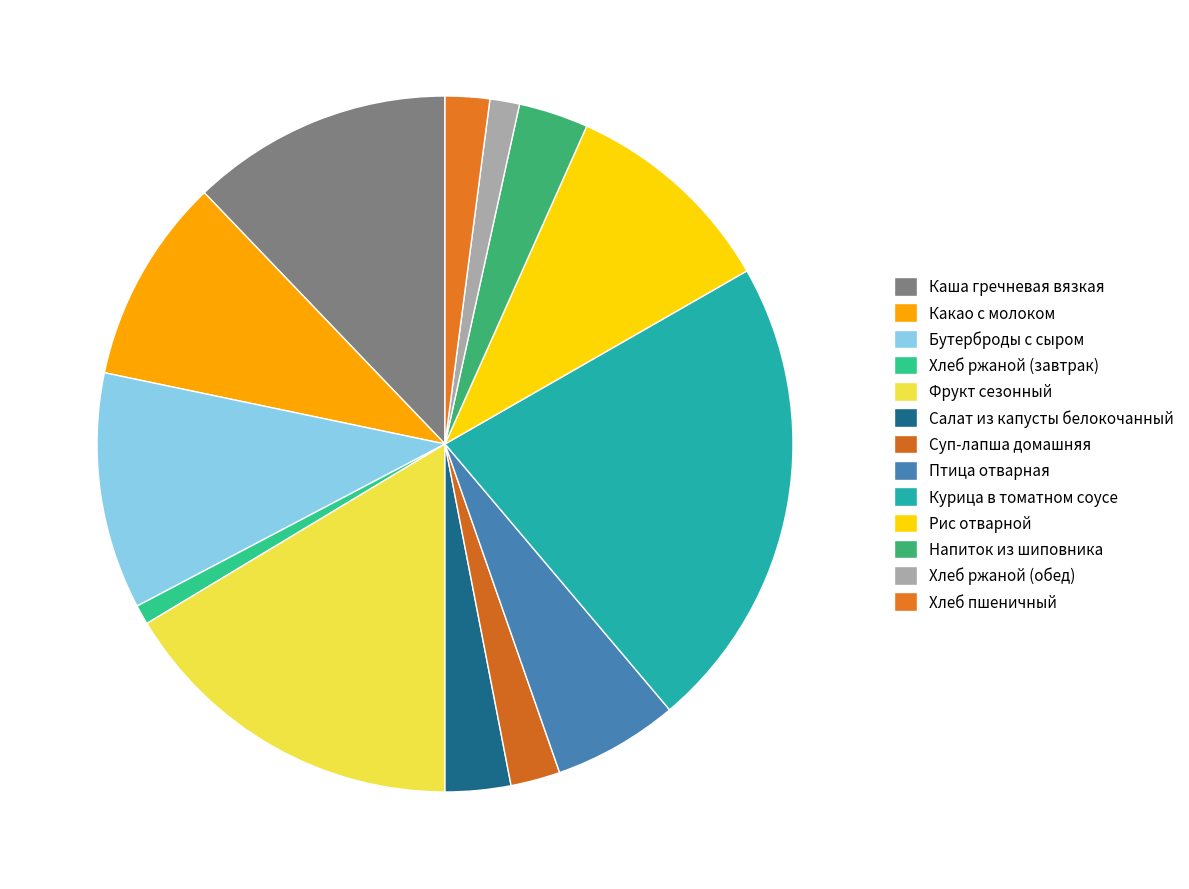

True or false: Курица в томатном соусе accounts for 9% of the total.

False